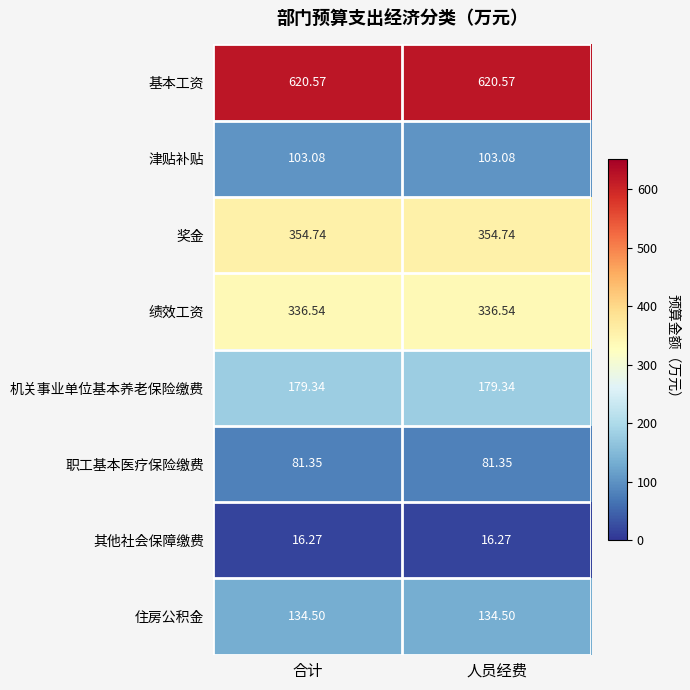

Is the value of 绩效工资 at 合计 greater than the value of 其他社会保障缴费 at 合计?

Yes